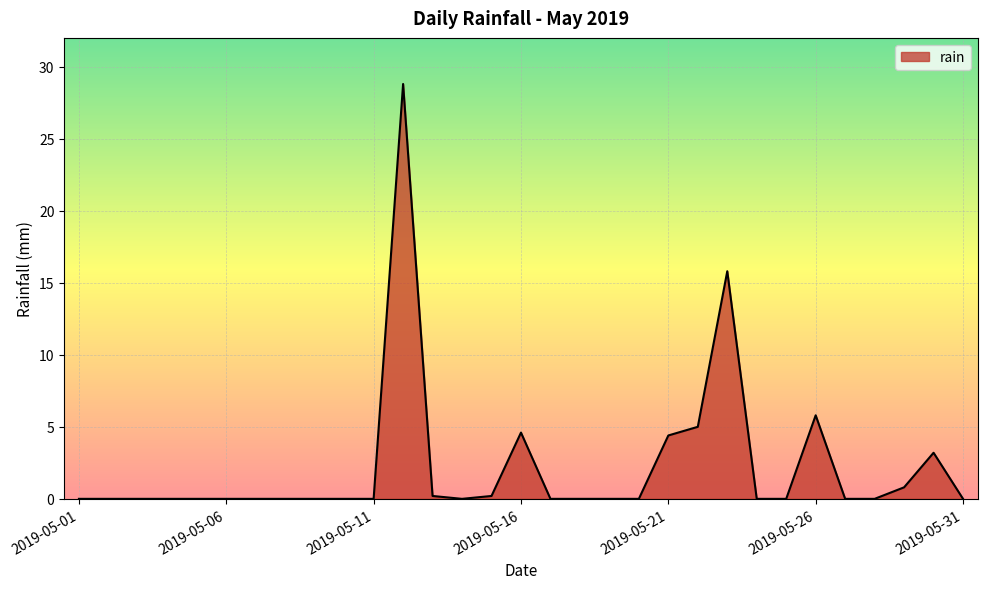

What is the maximum value shown in the chart?

28.8